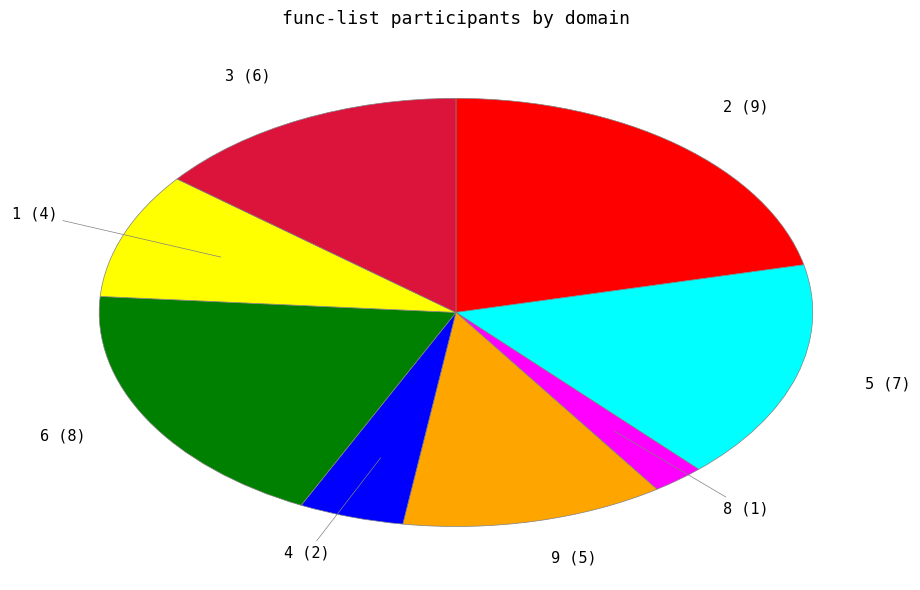

Is there a majority slice in this chart?

No